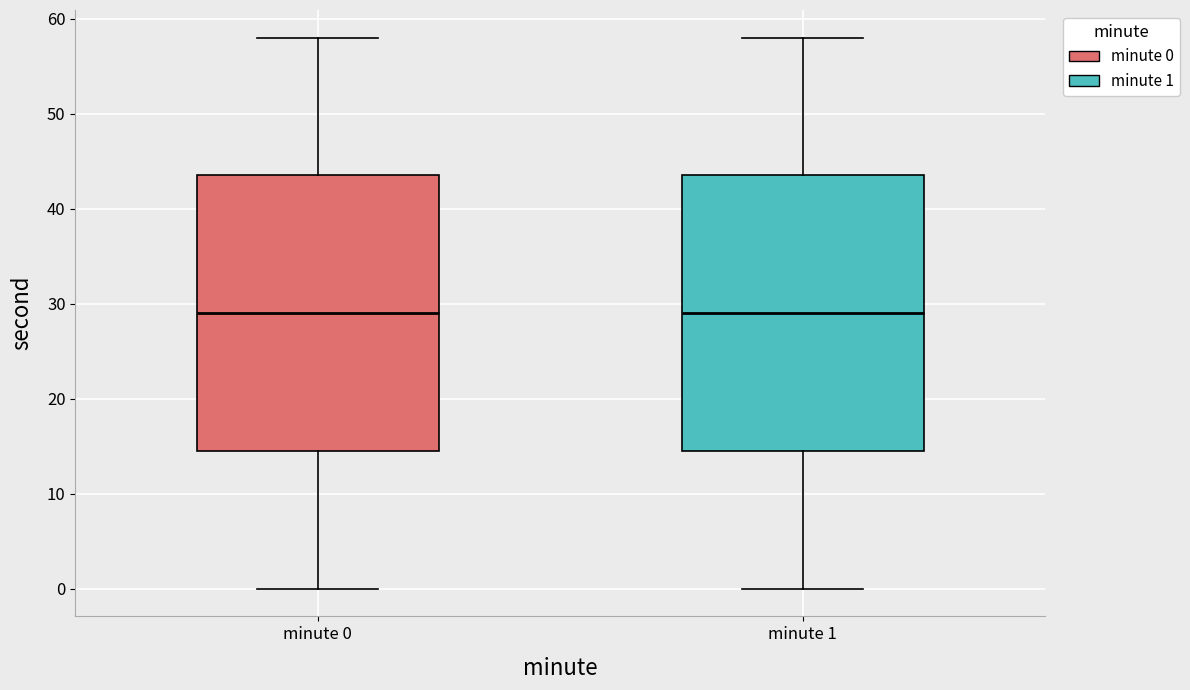

Reading left to right, transcribe this box plot: for each box, give where its median line is, the range the box spans, and where its two whiskers end, as read against the y-axis. The values are not printed on the chart, so give them approximately, as read against the axis.

minute 0: median 29, box 15 to 44, whiskers 0 to 58
minute 1: median 29, box 15 to 44, whiskers 0 to 58